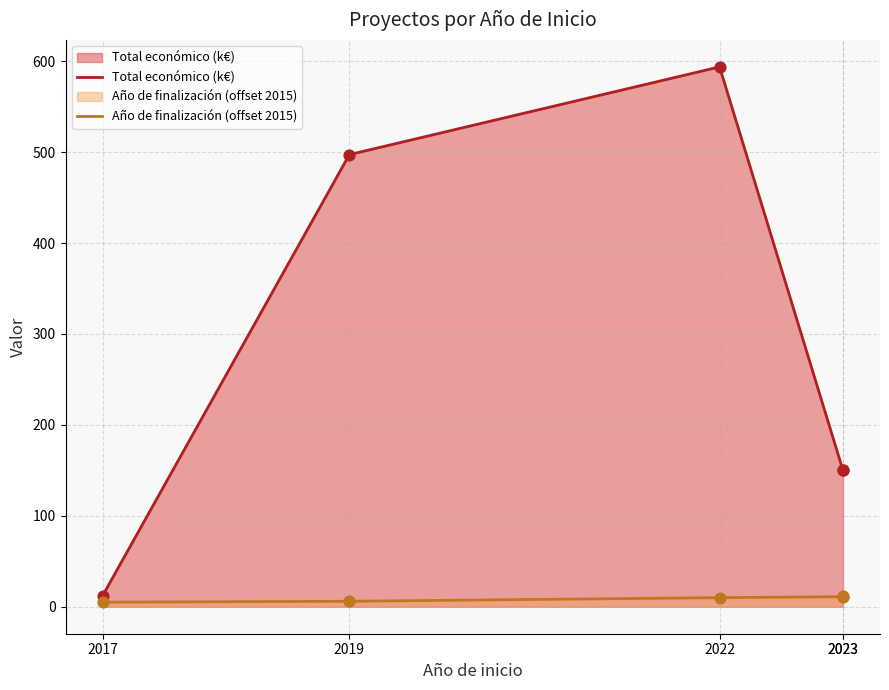

What are all the series names shown in the legend?

Total económico (k€), Año de finalización (offset 2015)